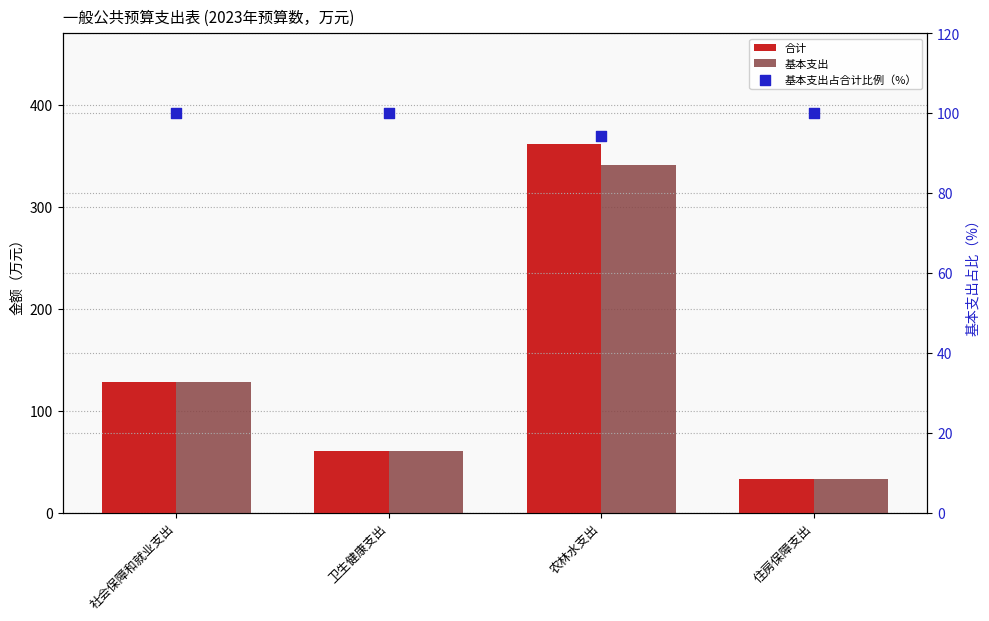

What are all the series names shown in the legend?

合计, 基本支出, 基本支出占合计比例（%）